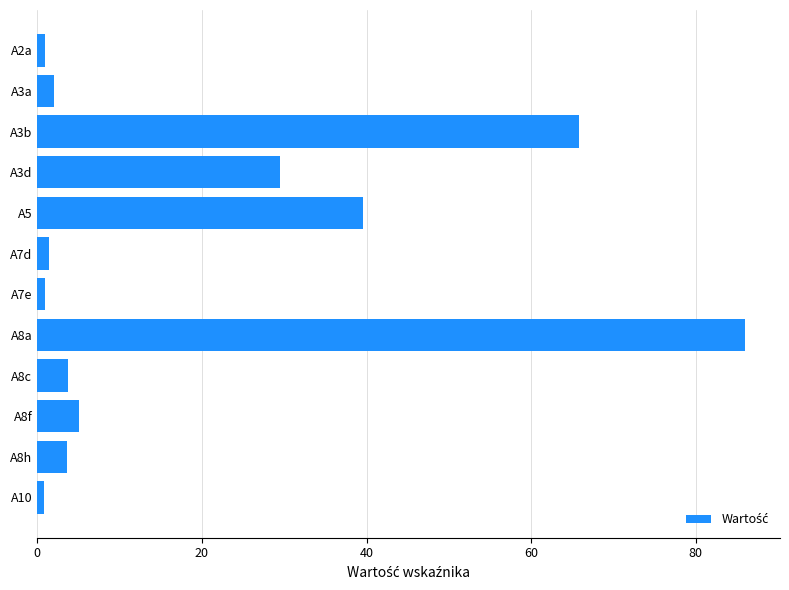

Is it true that the value at A8a is 136.7?

False